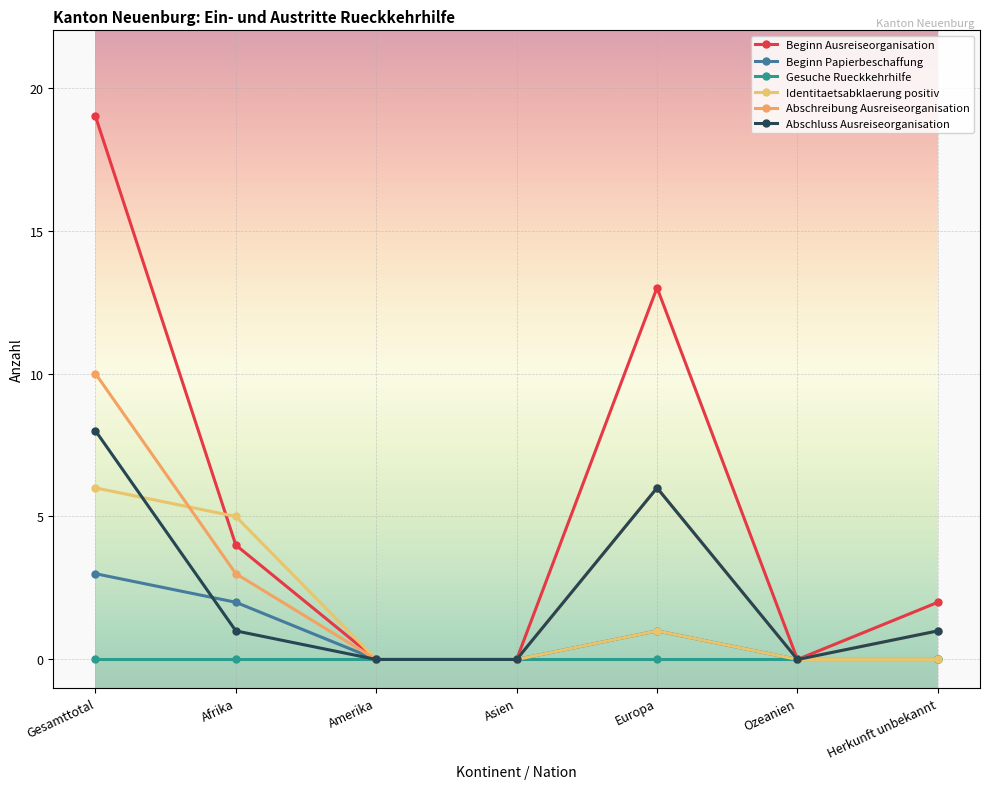

Where is Abschluss Ausreiseorganisation nearest to the value 4?

Europa